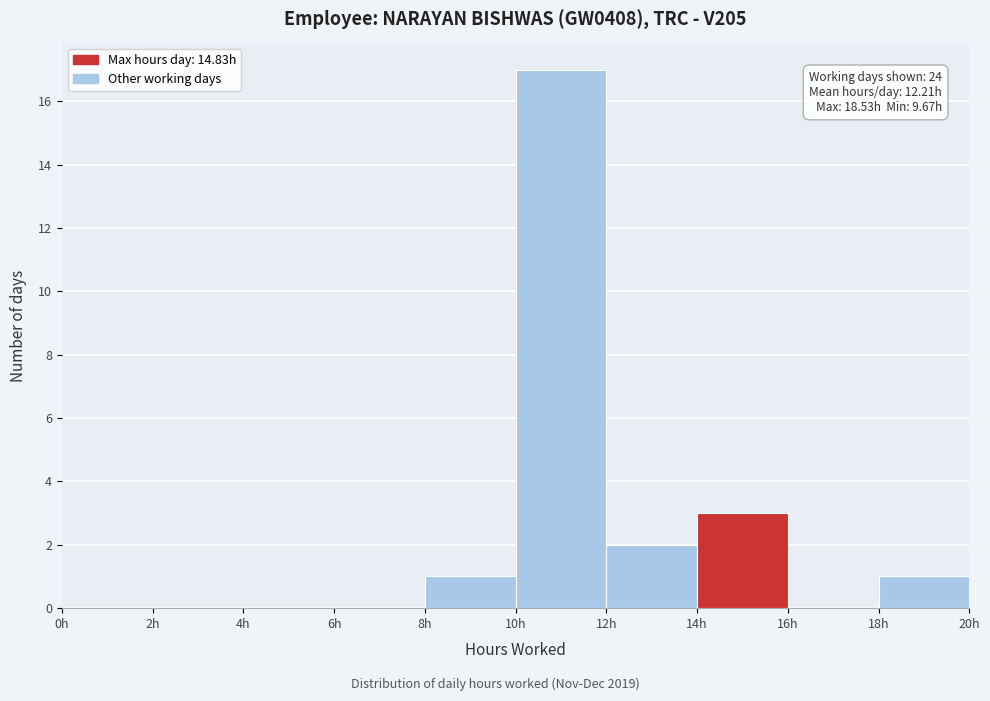

Over which range of the x-axis is the bar tallest?

10 to 12